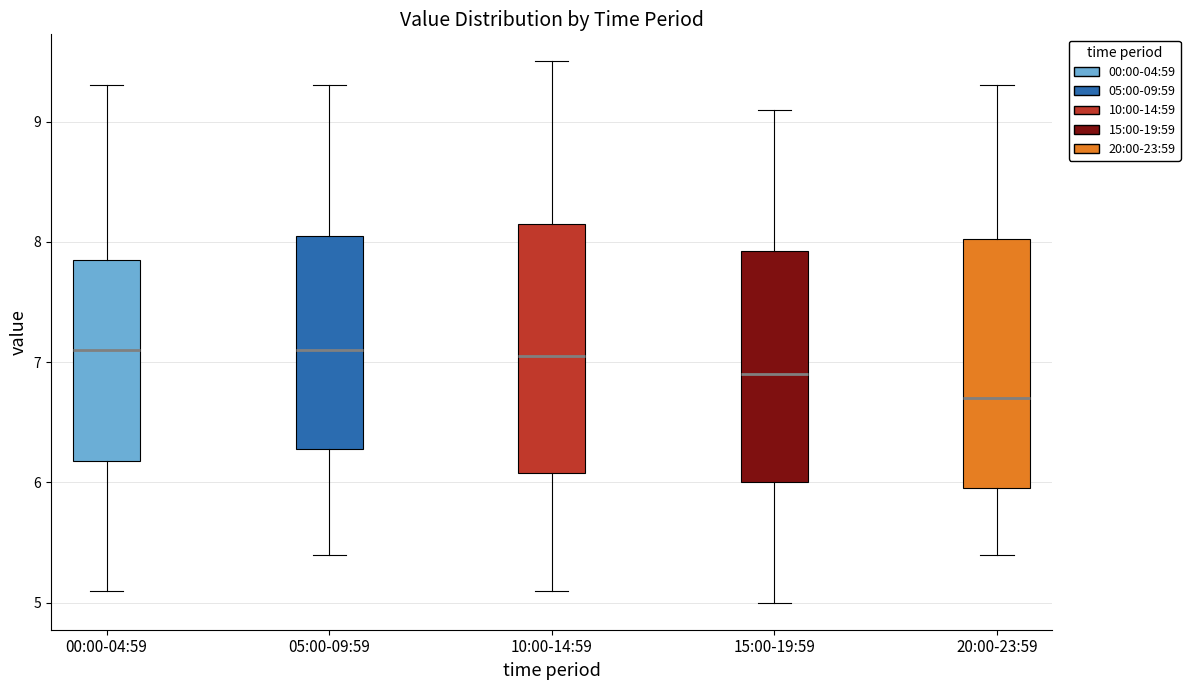

Reading left to right, read every box against the y-axis: the position of its median line, the range the box covers, and the ends of its whiskers. The values are not printed on the chart, so give them approximately, as read against the axis.

00:00-04:59: median 7.1, box 6.2 to 7.9, whiskers 5.1 to 9.3
05:00-09:59: median 7.1, box 6.3 to 8.1, whiskers 5.4 to 9.3
10:00-14:59: median 7.1, box 6.1 to 8.2, whiskers 5.1 to 9.5
15:00-19:59: median 6.9, box 6.0 to 7.9, whiskers 5.0 to 9.1
20:00-23:59: median 6.7, box 6.0 to 8.0, whiskers 5.4 to 9.3